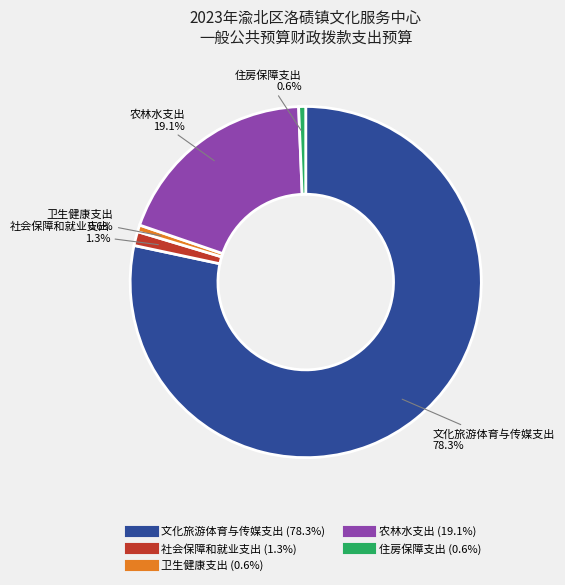

To the nearest percent, what is the average slice percentage?

20%